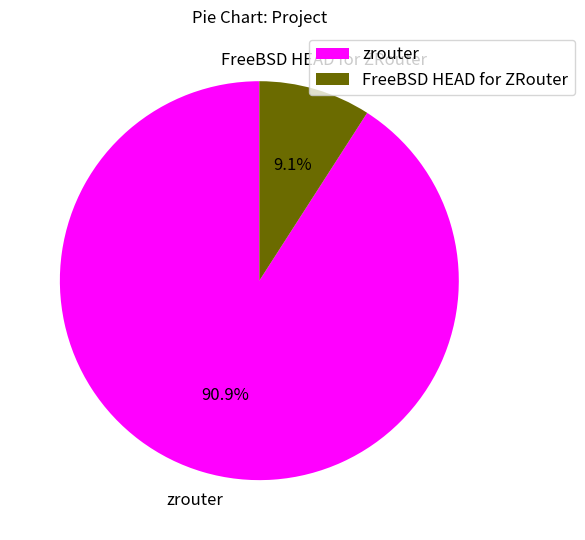

Rank the categories by value from lowest to highest.

FreeBSD HEAD for ZRouter, zrouter